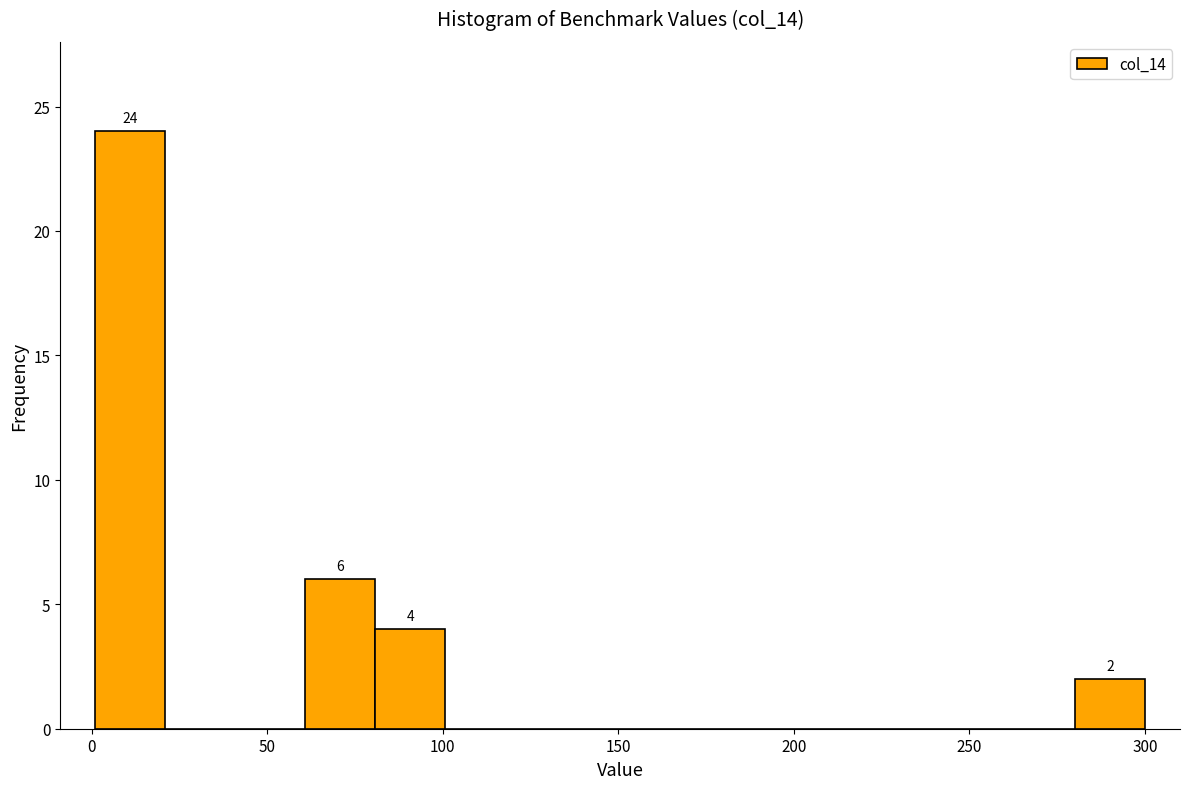

Read against the x-axis, roughly where is the centre of the tallest bar?

10